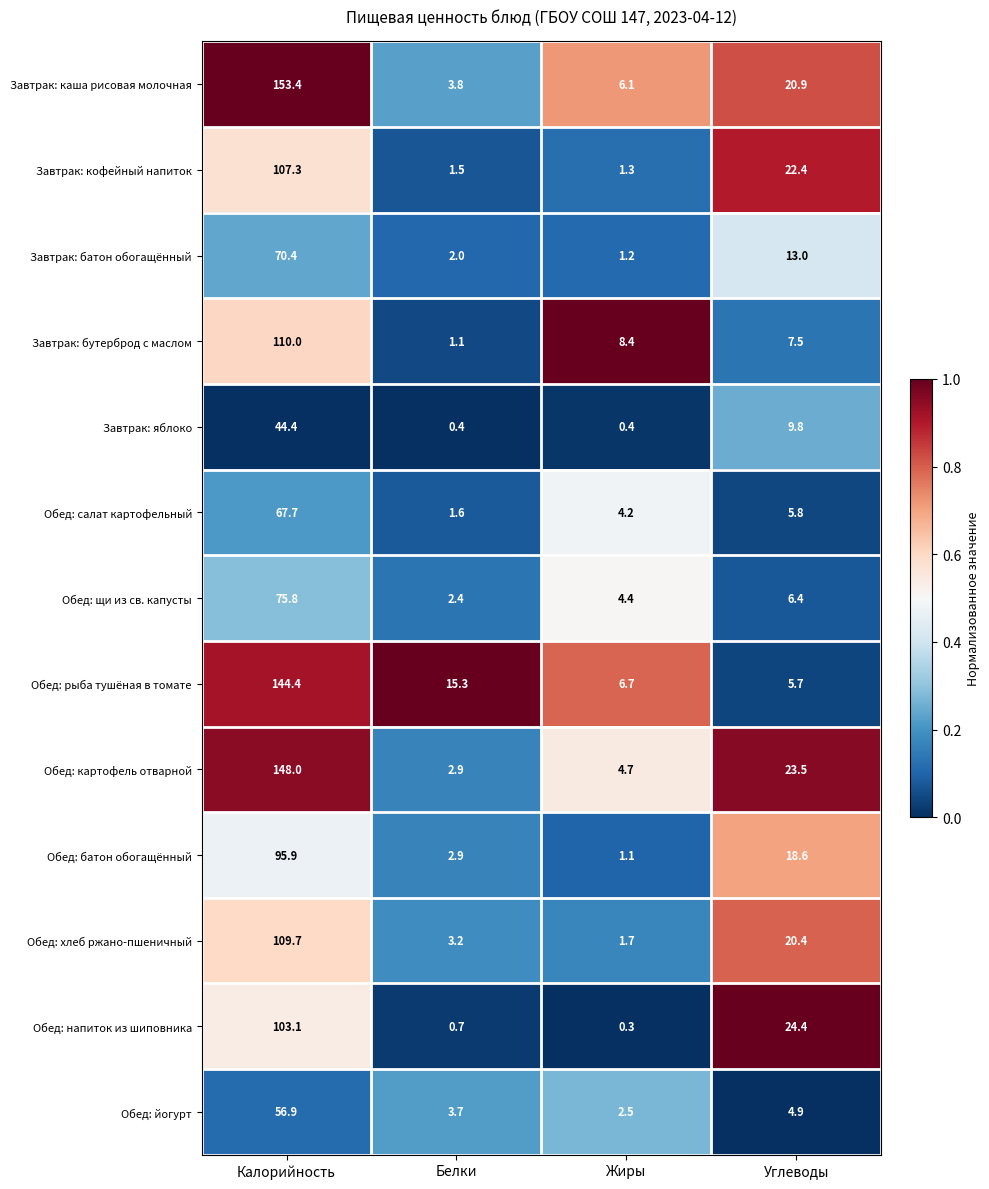

What is the sum of all Обед: батон обогащённый values?

118.5